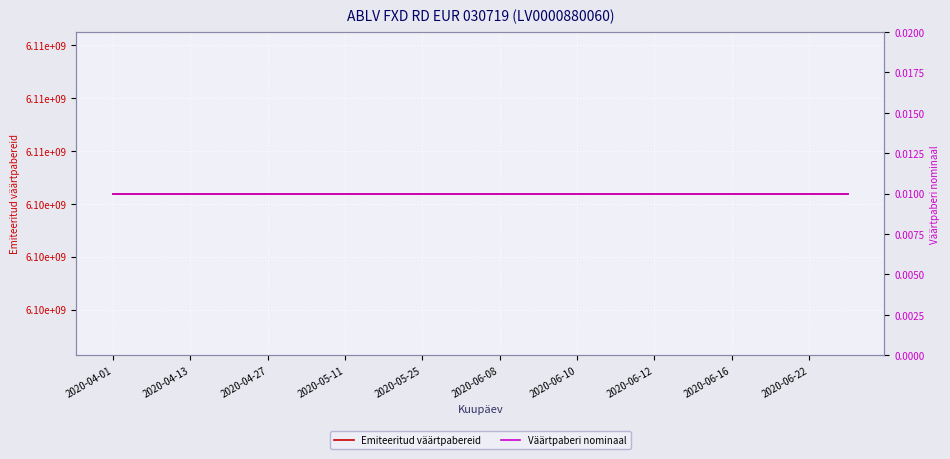

At which category is the sum across all series the highest?

2020-04-01